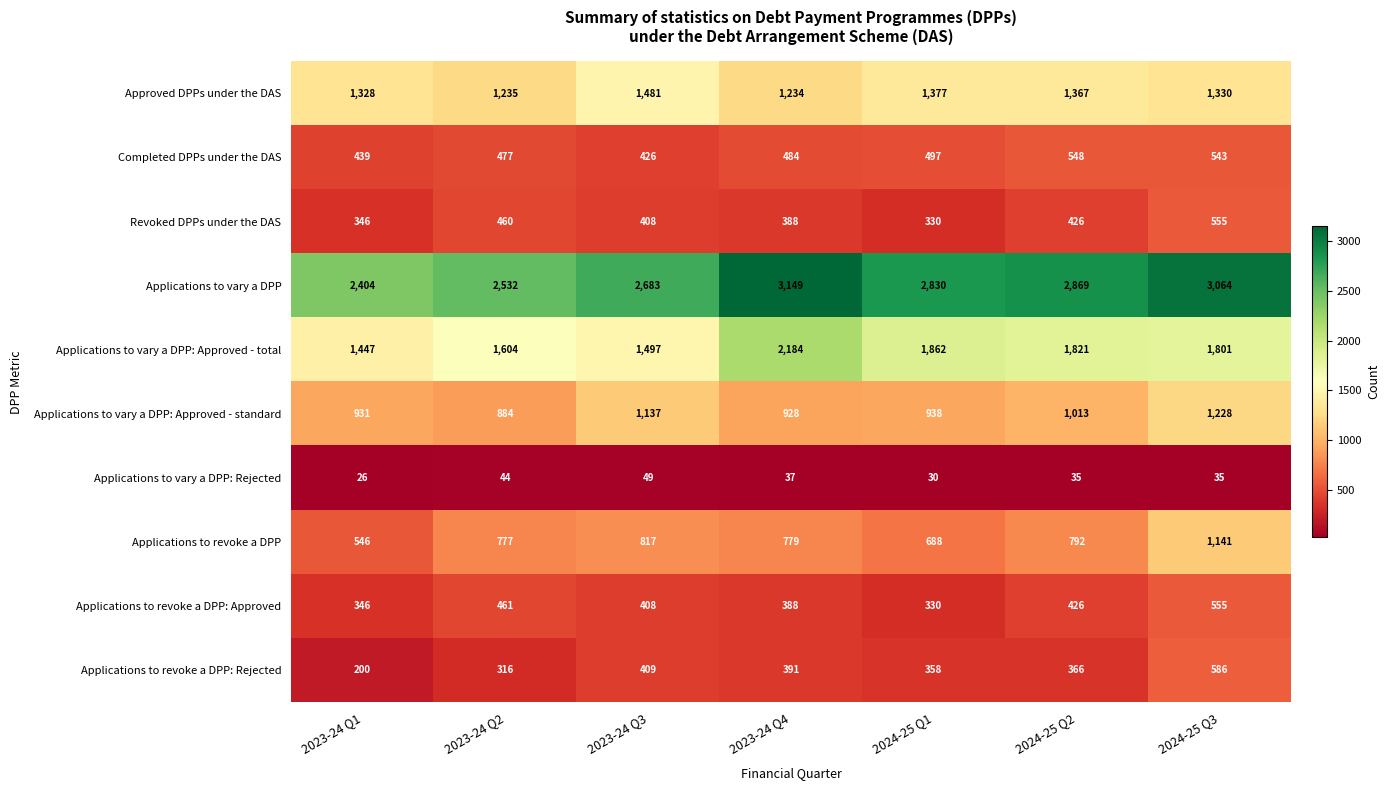

Which series has the widest spread of values?

Applications to vary a DPP